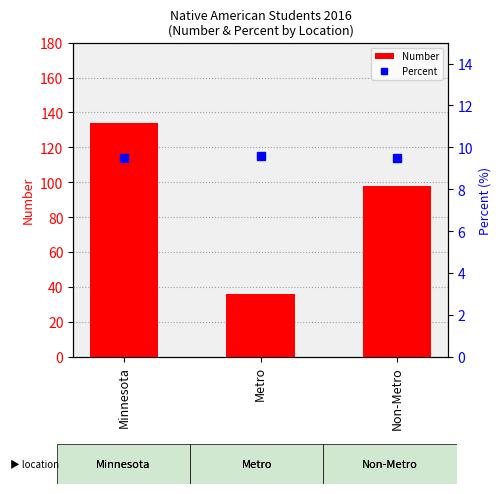

Rank the categories by Number value from highest to lowest.

Minnesota, Non-Metro, Metro